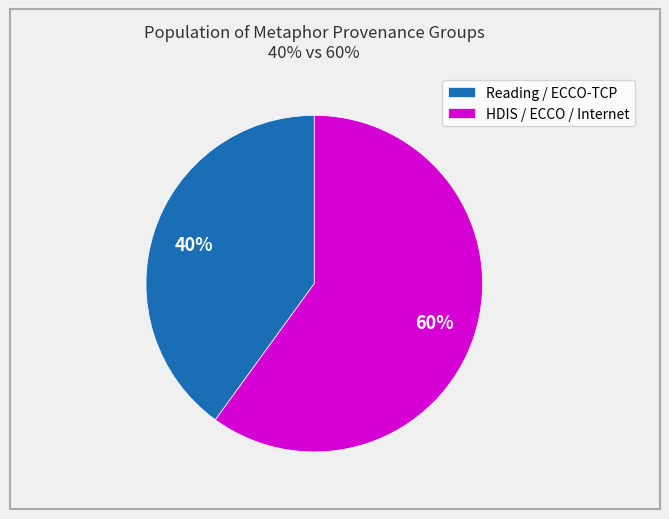

What percentage is the Reading / ECCO-TCP slice, to the nearest percent?

40%